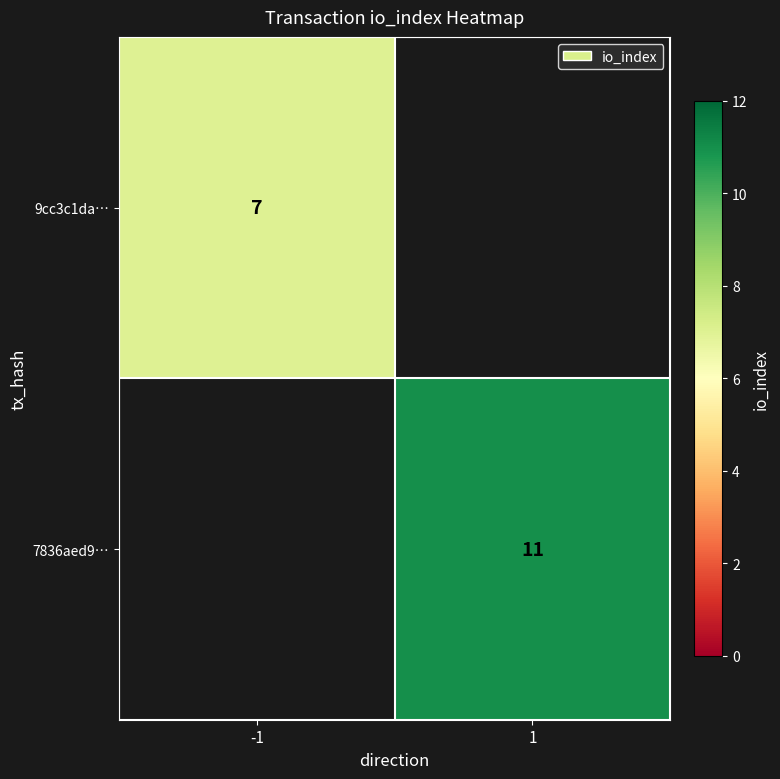

Count the number of categories in the chart.

2